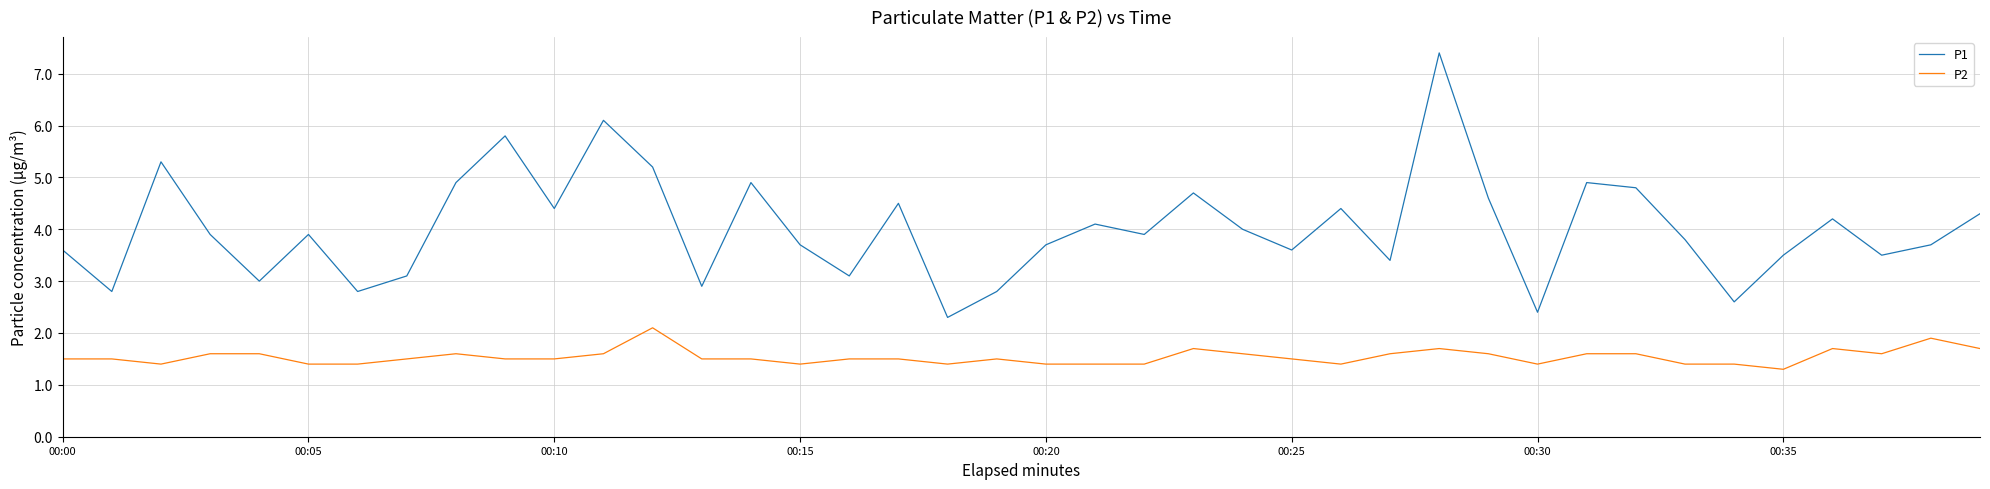

What is the lowest value of the P1 series?

2.3